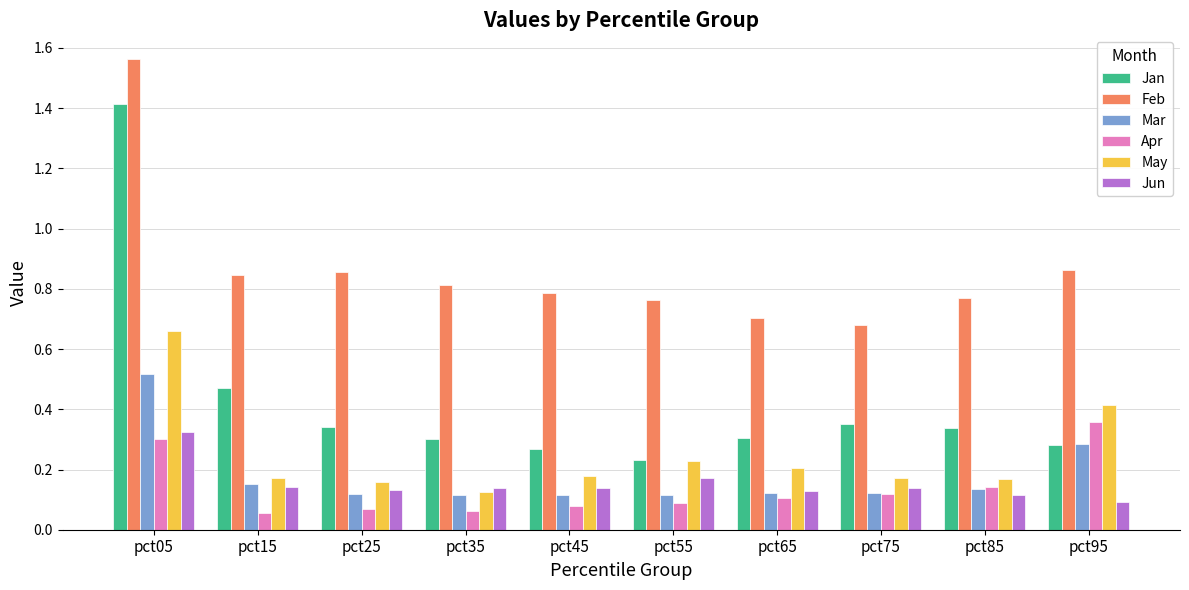

List the series in order of their peak value, lowest first.

Jun, Apr, Mar, May, Jan, Feb